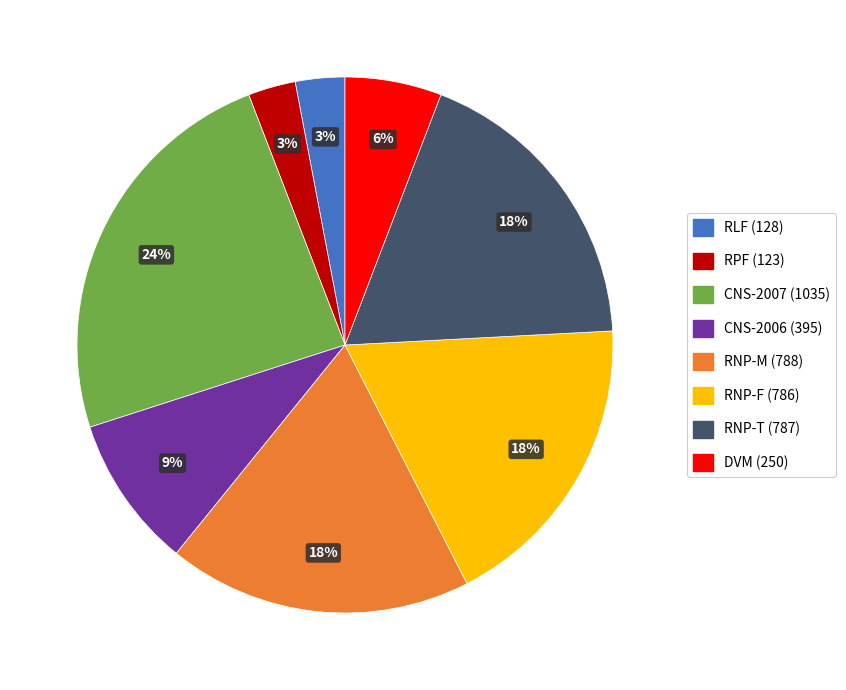

What is the ratio of the value at RNP-M (788) to the value at RNP-F (786)?

1.0